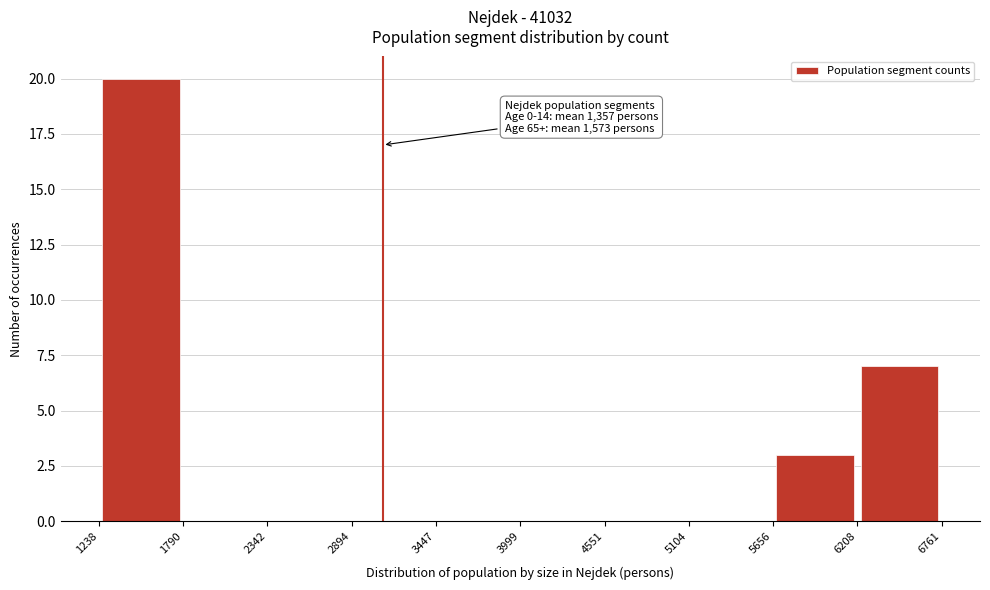

Over which range of the x-axis is the bar tallest?

1238 to 1790